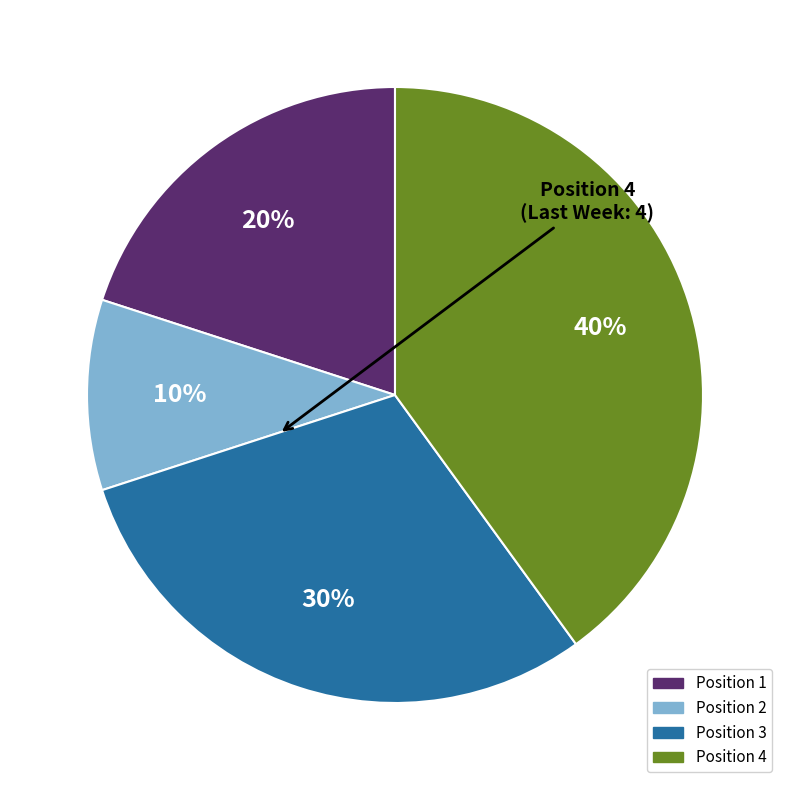

Is there any slice that represents more than half of the pie?

No